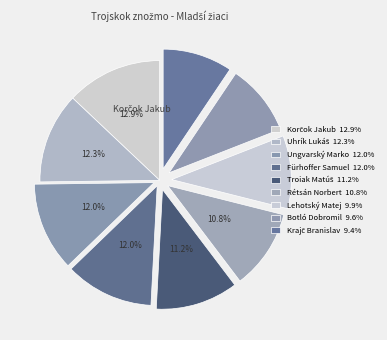

Which category has the smallest portion of the pie?

Krajč Branislav